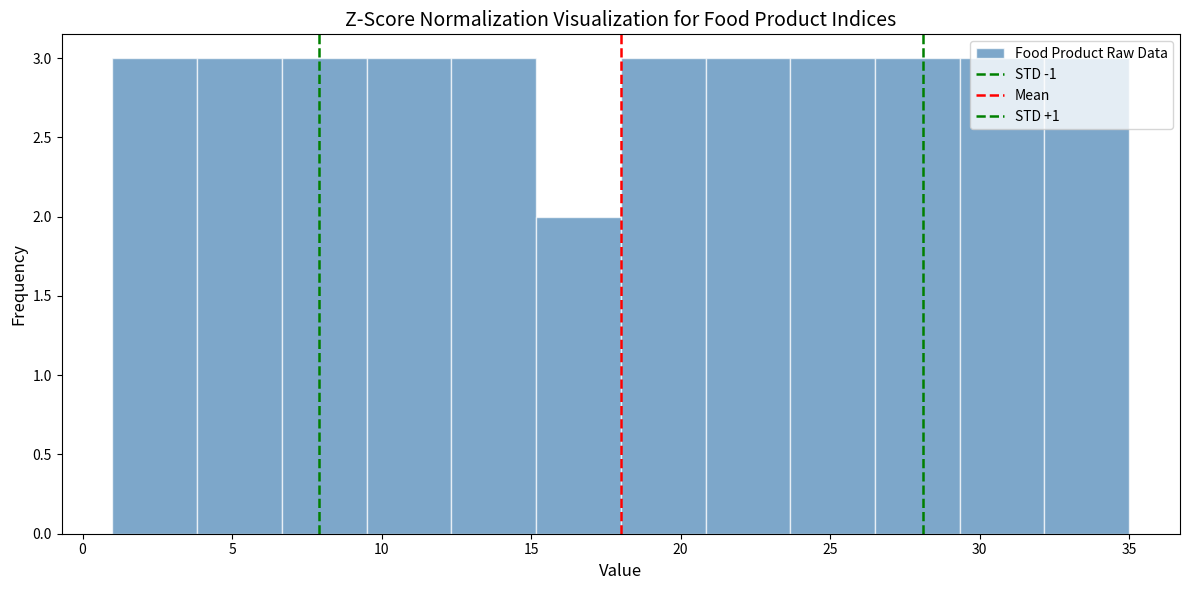

Reading left to right, list every bar in this chart as the range it spans on the x-axis followed by its height. Neither the bar edges nor the heights are printed on the chart, so give them approximately, as read against the axes.

1.0 to 4.0: 3
4.0 to 6.5: 3
6.5 to 9.5: 3
9.5 to 12.5: 3
12.5 to 15.0: 3
15.0 to 18.0: 2
18.0 to 21.0: 3
21.0 to 23.5: 3
23.5 to 26.5: 3
26.5 to 29.5: 3
29.5 to 32.0: 3
32.0 to 35.0: 3